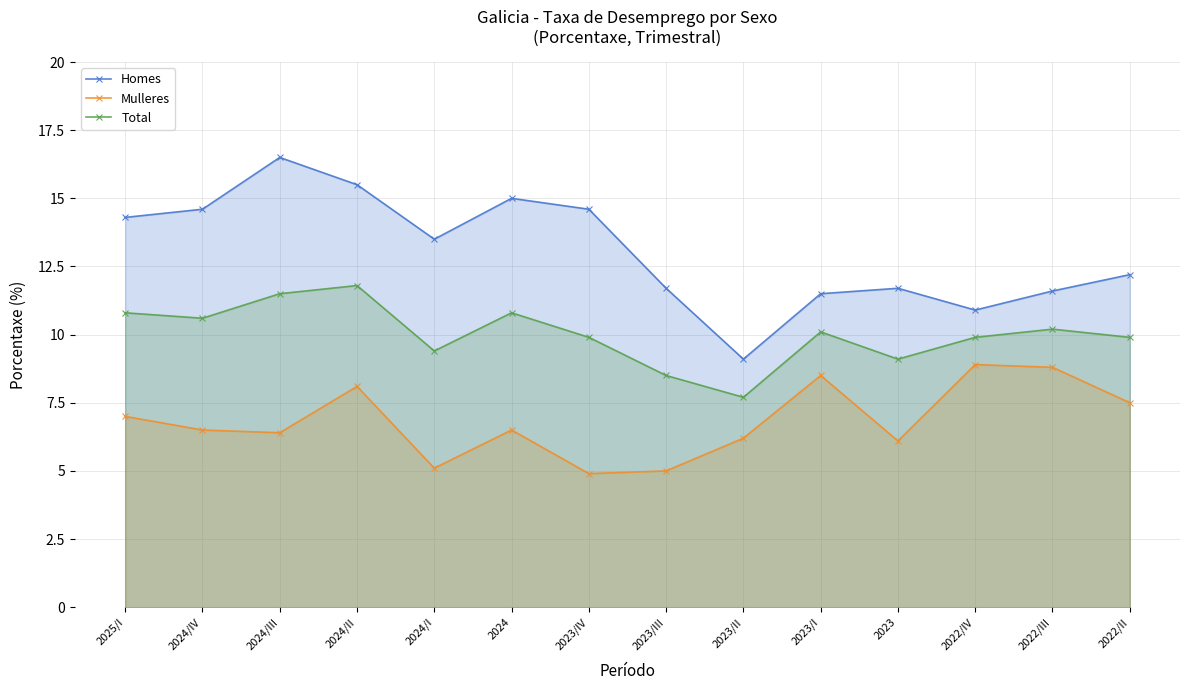

How many lines are shown in the chart?

3